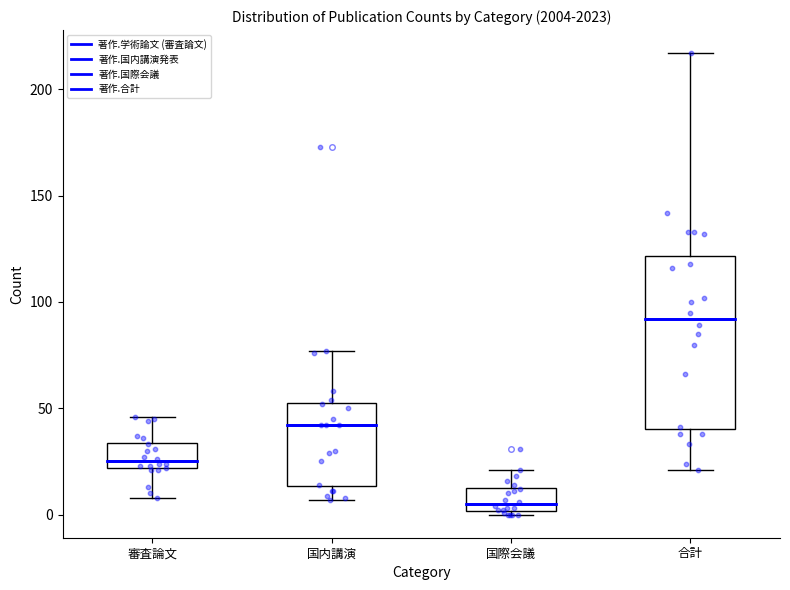

Reading left to right, transcribe this box plot: for each box, give where its median line is, the range the box spans, and where its two whiskers end, as read against the y-axis. The values are not printed on the chart, so give them approximately, as read against the axis.

審査論文: median 25, box 20 to 35, whiskers 10 to 45
国内講演: median 40, box 15 to 55, whiskers 5 to 75
国際会議: median 5, box 0 to 15, whiskers 0 (just below the box's lower edge) to 20
合計: median 90, box 40 to 120, whiskers 20 to 215